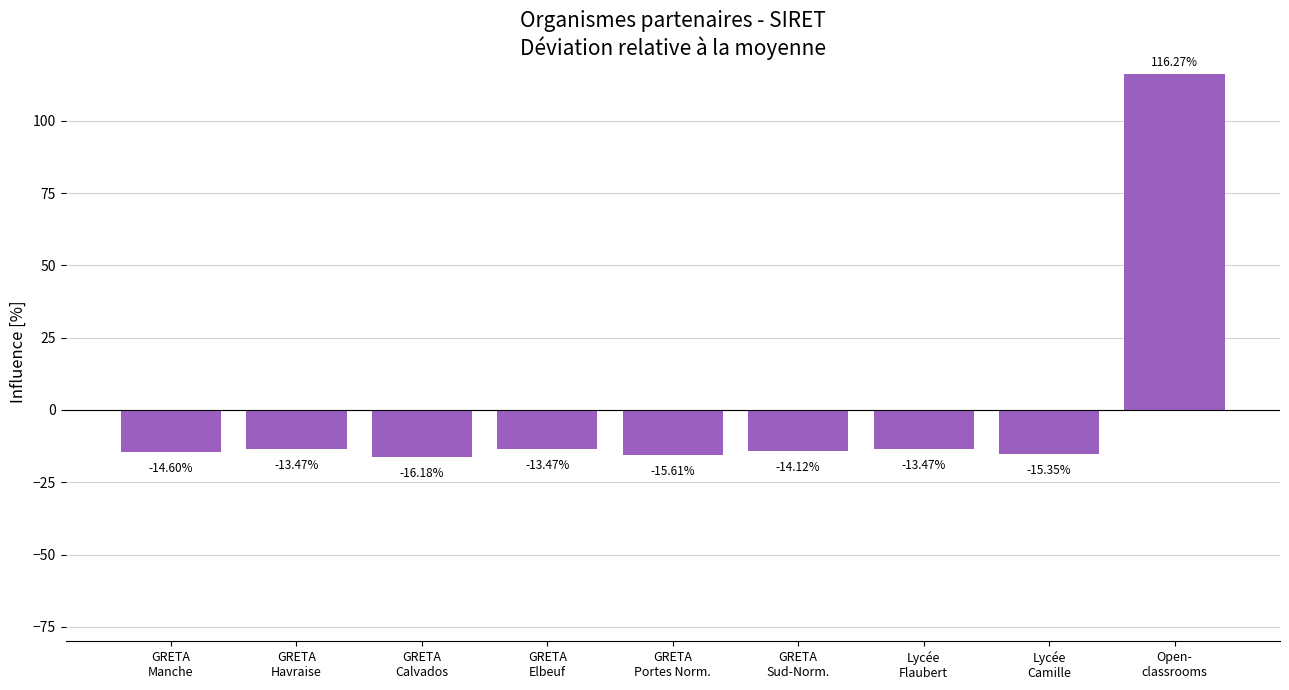

Between Lycée
Flaubert and GRETA
Manche, which is larger?

Lycée
Flaubert